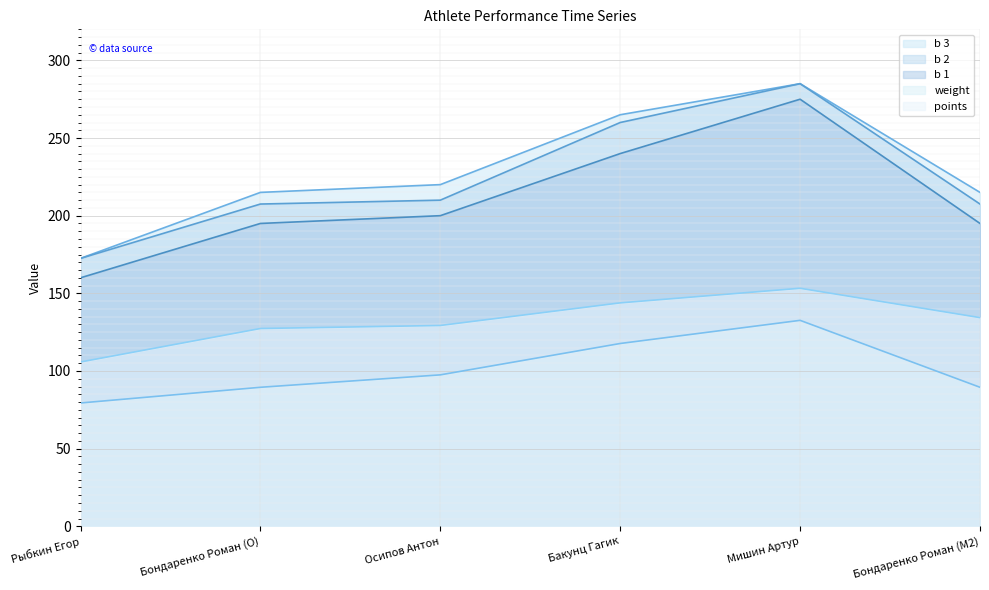

True or false: points has more than 2 interior local peaks.

False